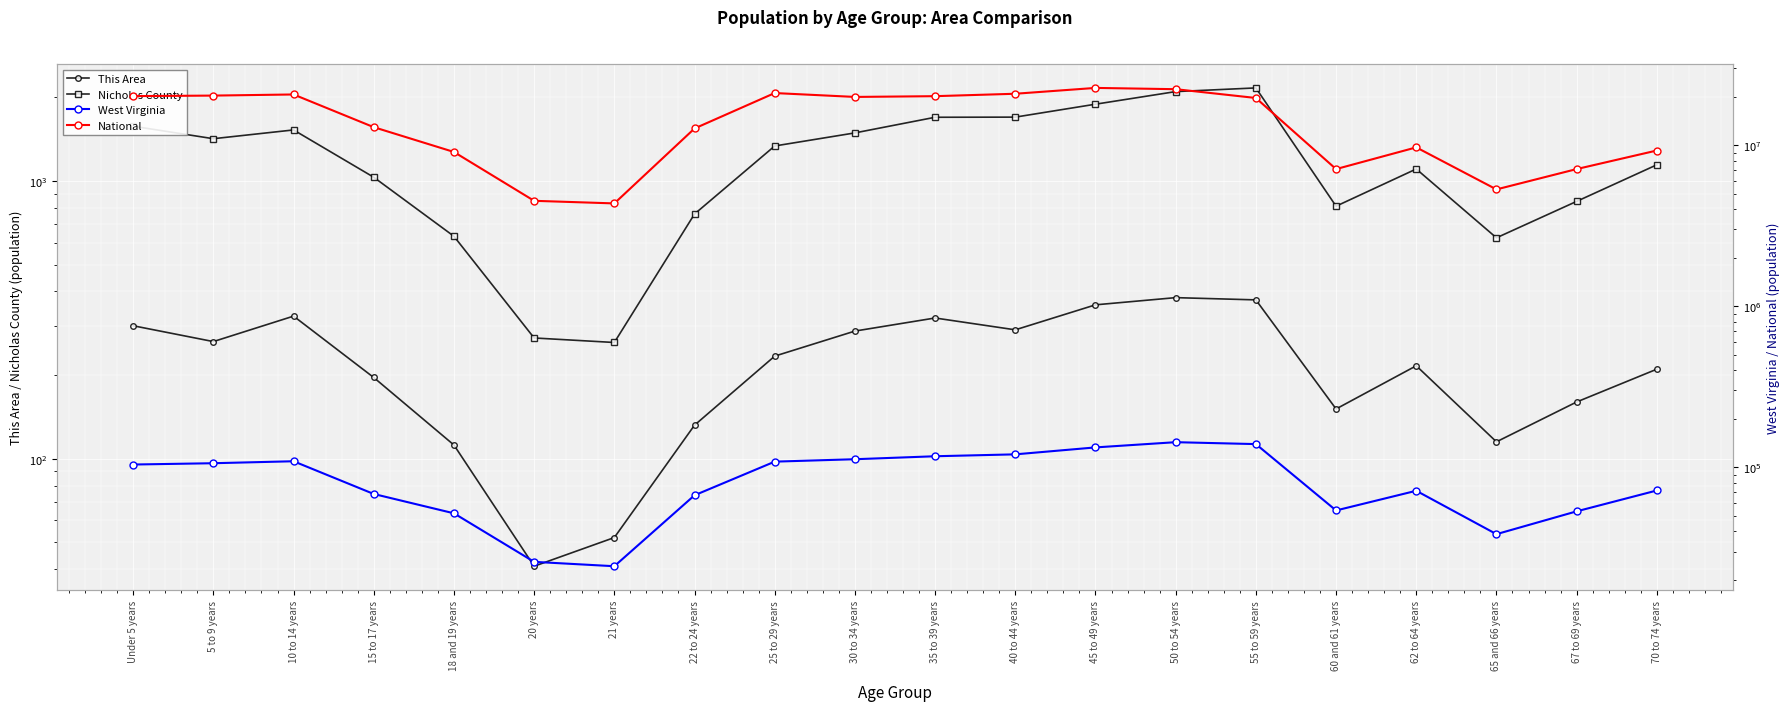

True or false: Nicholas County and This Area cross at least once.

False